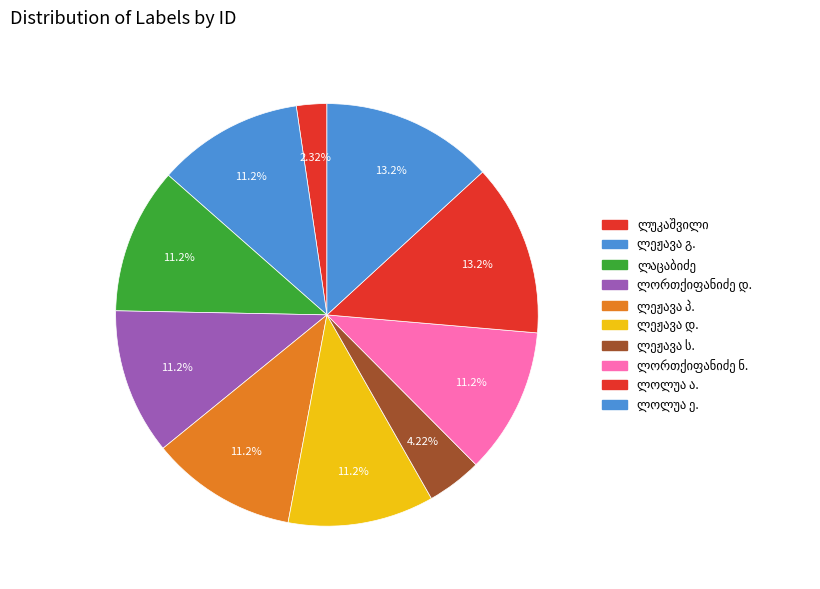

How many segments does this pie chart have?

10